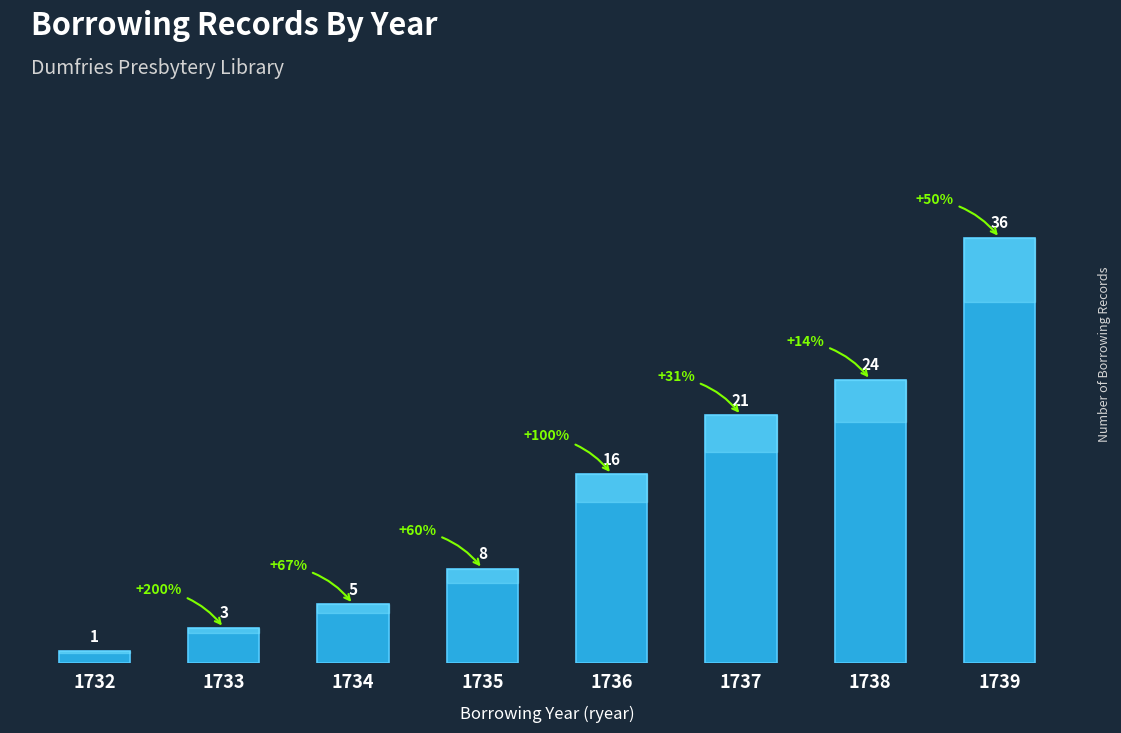

The chart shows a value of 28 at 1737. True or false?

False